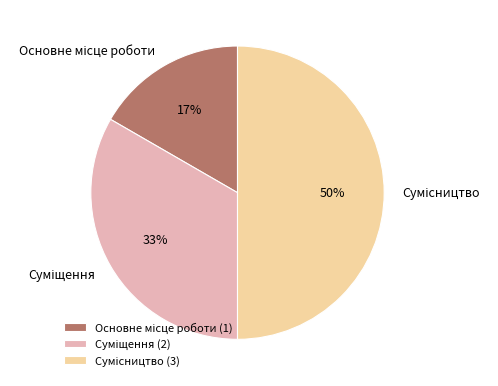

To the nearest percent, what is the difference between the largest and smallest slice percentages?

33%